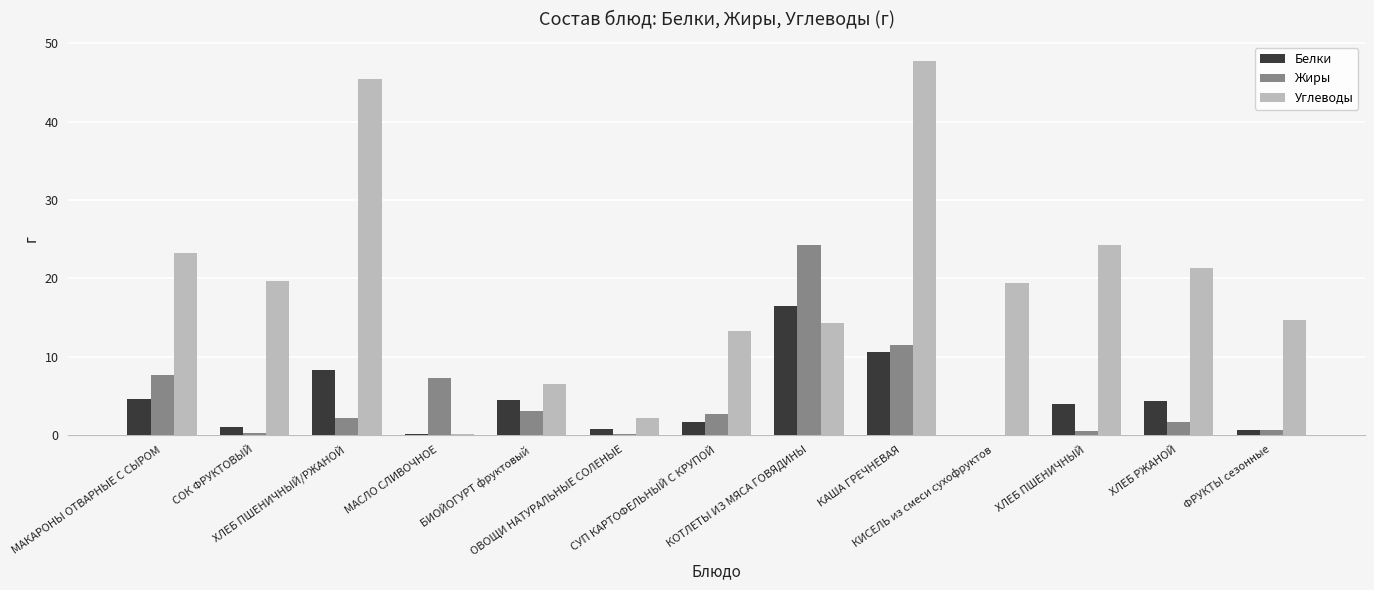

What is the maximum value for Белки?

16.5